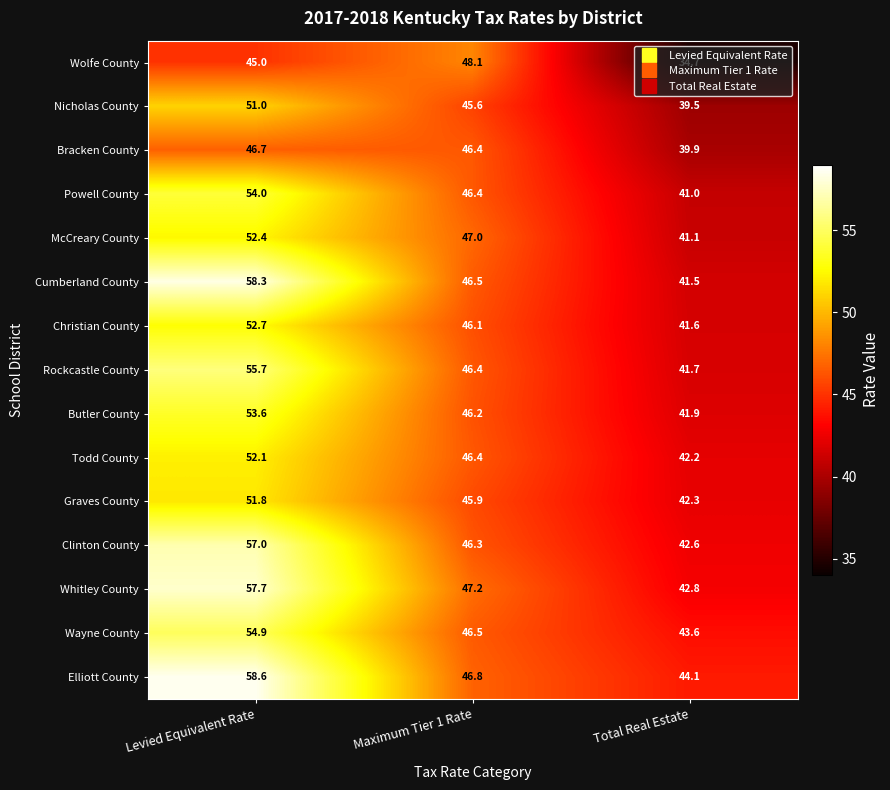

Between Maximum Tier 1 Rate and Total Real Estate, which series saw the biggest shift?

Wolfe County